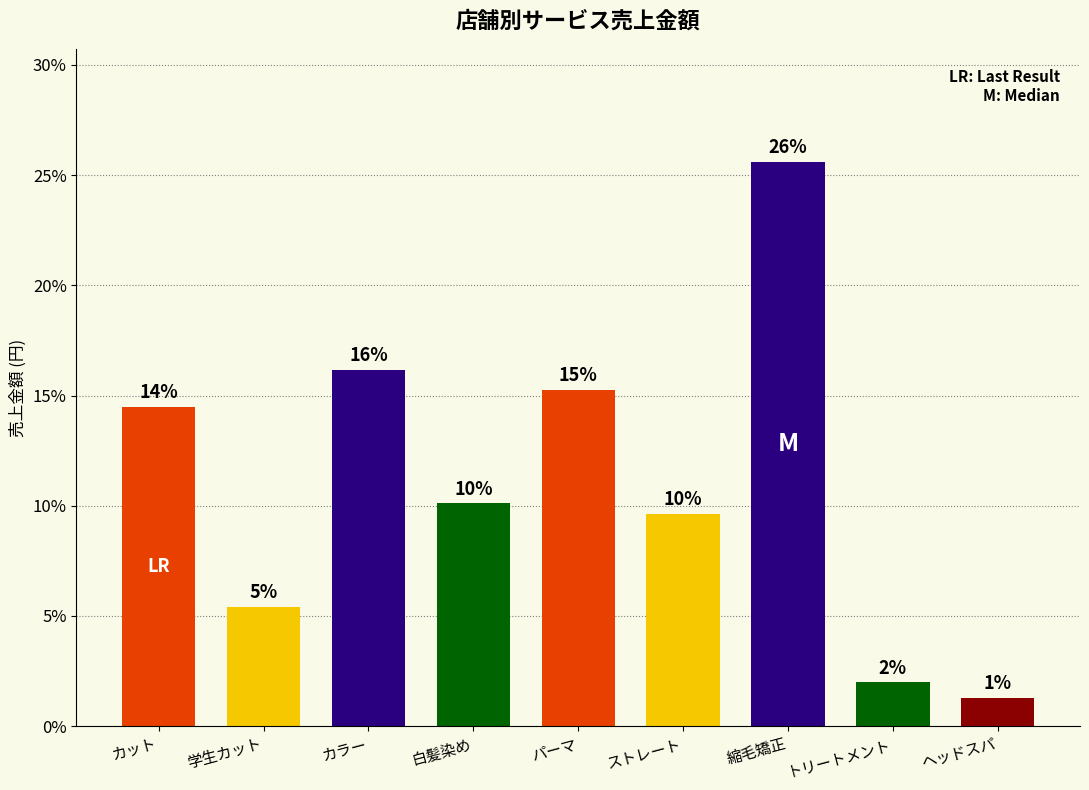

Reading right to left, transcribe all the data shown in this chart.

ヘッドスパ=0.0	トリートメント=0.0	縮毛矯正=0.3	ストレート=0.1	パーマ=0.2	白髪染め=0.1	カラー=0.2	学生カット=0.1	カット=0.1